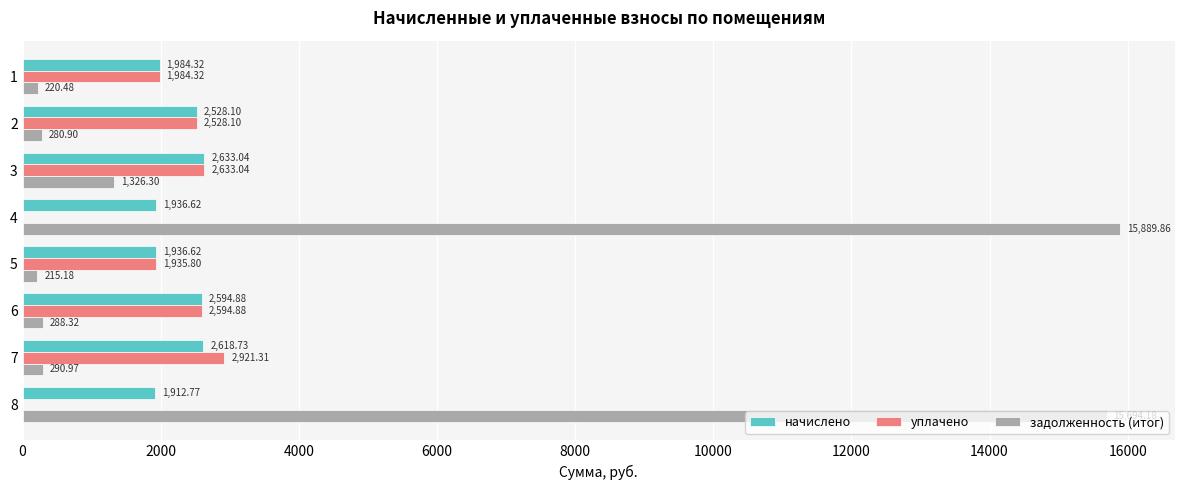

At which category is the sum across all series the highest?

4